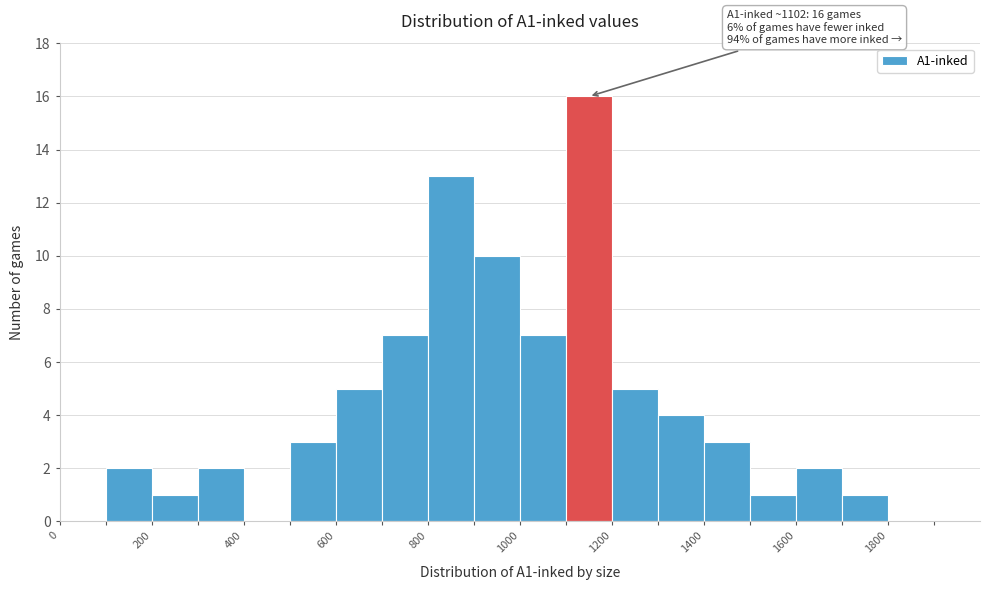

Over which range of the x-axis is the bar tallest?

1100 to 1200